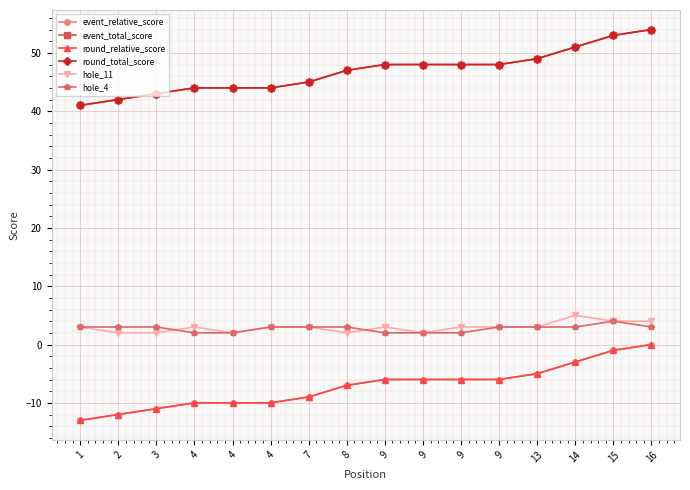

At how many categories does at least one series exceed 43?

13